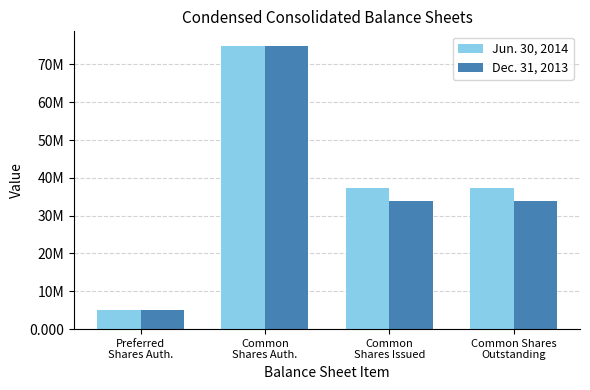

Is it true that Dec. 31, 2013 equals 34000011 at Common
Shares Issued?

True